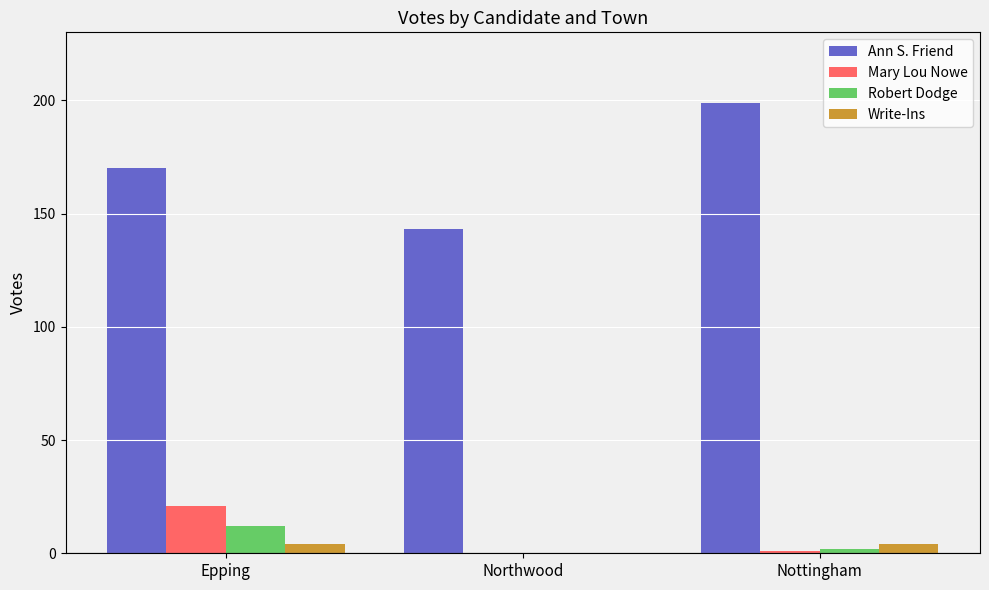

Is it true that Write-Ins equals 0 at Northwood?

True